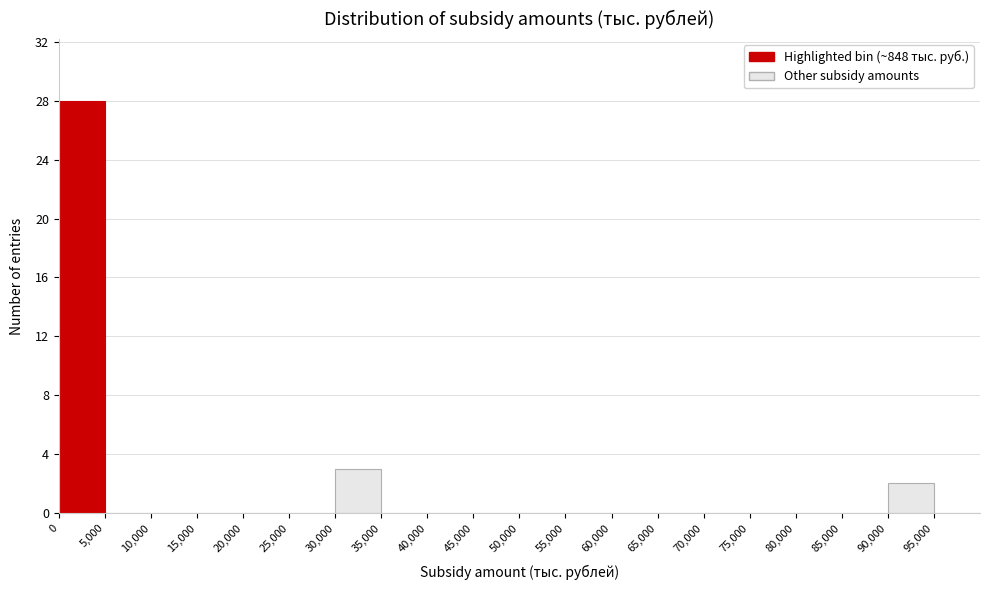

Reading left to right, transcribe this chart: for each bar, give the range it covers on the x-axis and its height. The values are not printed on the chart, so give them approximately, as read against the axis.

0 to 5000: 28
5000 to 10000: 0
10000 to 15000: 0
15000 to 20000: 0
20000 to 25000: 0
25000 to 30000: 0
30000 to 35000: 3
35000 to 40000: 0
40000 to 45000: 0
45000 to 50000: 0
50000 to 55000: 0
55000 to 60000: 0
60000 to 65000: 0
65000 to 70000: 0
70000 to 75000: 0
75000 to 80000: 0
80000 to 85000: 0
85000 to 90000: 0
90000 to 95000: 2
95000 to 100000: 0